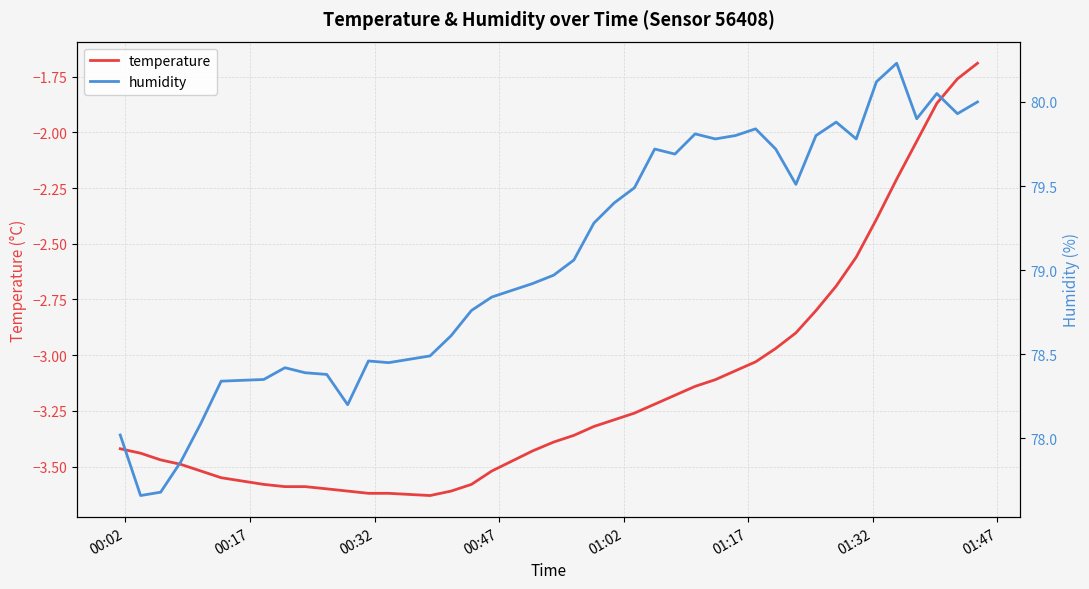

Reading right to left, transcribe all the data shown in this chart.

temperature: -1.7	-1.8	-1.9	-2.0	-2.2	-2.4	-2.6	-2.7	-2.8	-2.9	-3.0	-3.0	-3.1	-3.1	-3.1	-3.2	-3.2	-3.3	-3.3	-3.3	-3.4	-3.4	-3.4	-3.5	-3.6	-3.6	-3.6	-3.6	-3.6	-3.6	-3.6	-3.6	-3.6	-3.6	-3.5	-3.5	-3.5	-3.5	-3.4	-3.4
humidity: 80.0	79.9	80.0	79.9	80.2	80.1	79.8	79.9	79.8	79.5	79.7	79.8	79.8	79.8	79.8	79.7	79.7	79.5	79.4	79.3	79.1	79.0	78.9	78.8	78.8	78.6	78.5	78.5	78.5	78.2	78.4	78.4	78.4	78.3	78.3	78.1	77.9	77.7	77.7	78.0